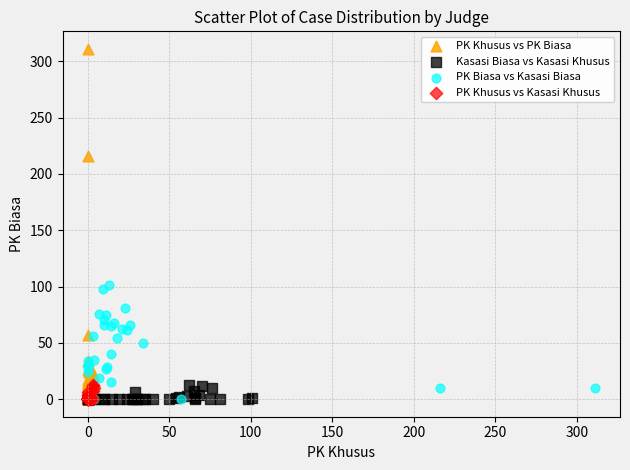

Which series has the widest spread of Y values?

PK Khusus vs PK Biasa